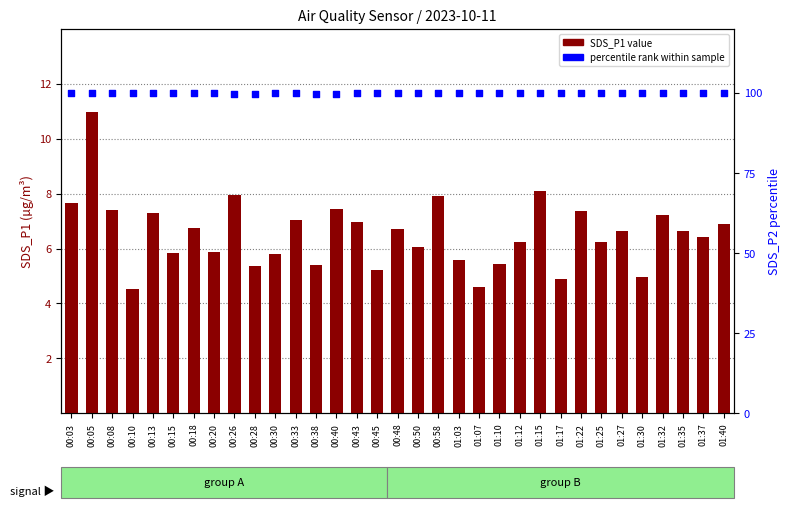

At which category is the sum across all series the highest?

00:05